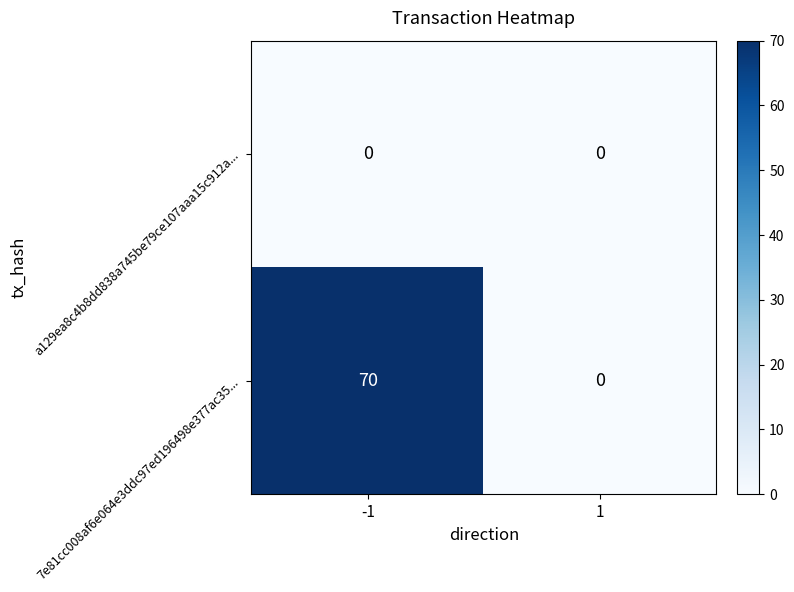

The a129ea8c4b8dd838a745be79ce107aaa15c912a... series shows 0 at -1. True or false?

True